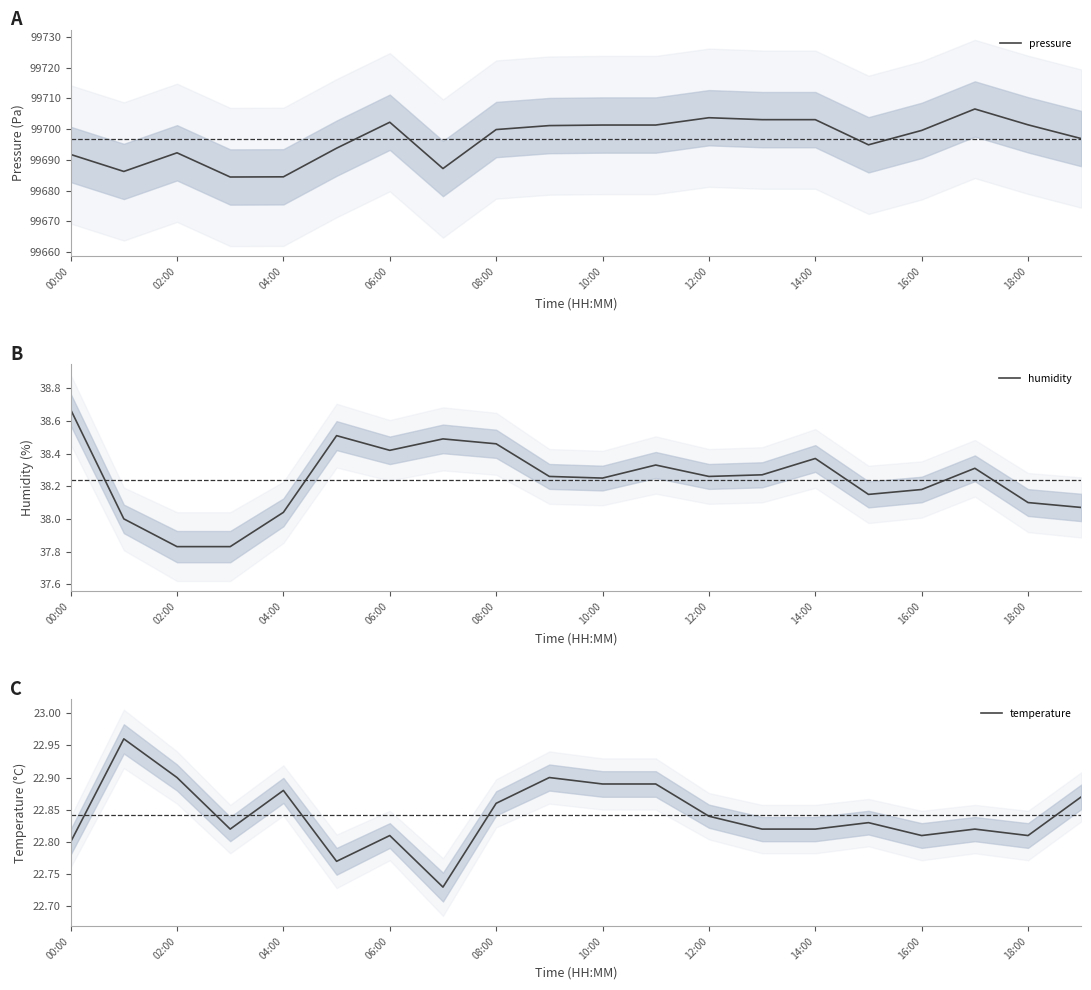

What is the approximate value of pressure at 10:00?

99701.3